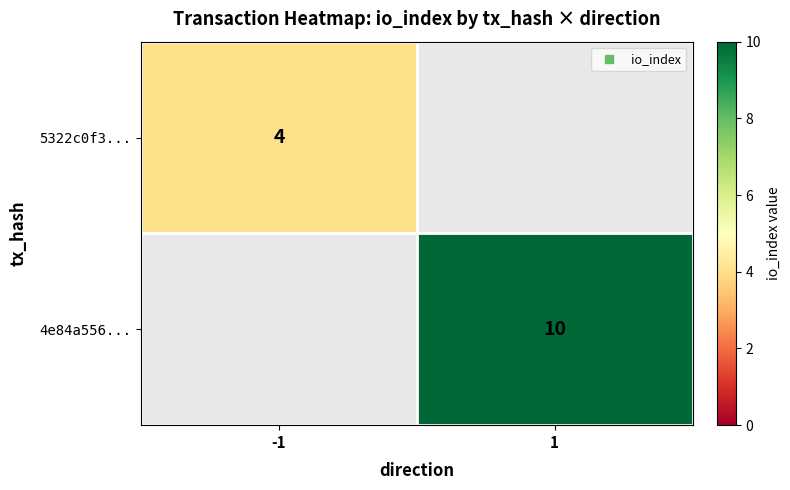

List the series in order of their peak value, lowest first.

5322c0f3..., 4e84a556...